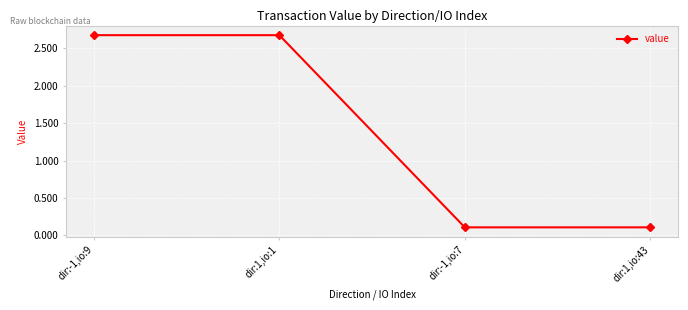

What is the difference between the second highest and second lowest values?

2.6